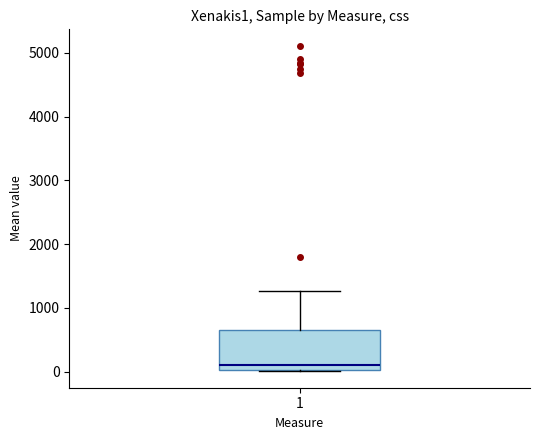

Read this box plot against the y-axis: the position of the median line, the range covered by the box, and the ends of both whiskers. The values are not printed on the chart, so give them approximately, as read against the axis.

median 100, box 0 to 600, whiskers 0 to 1300